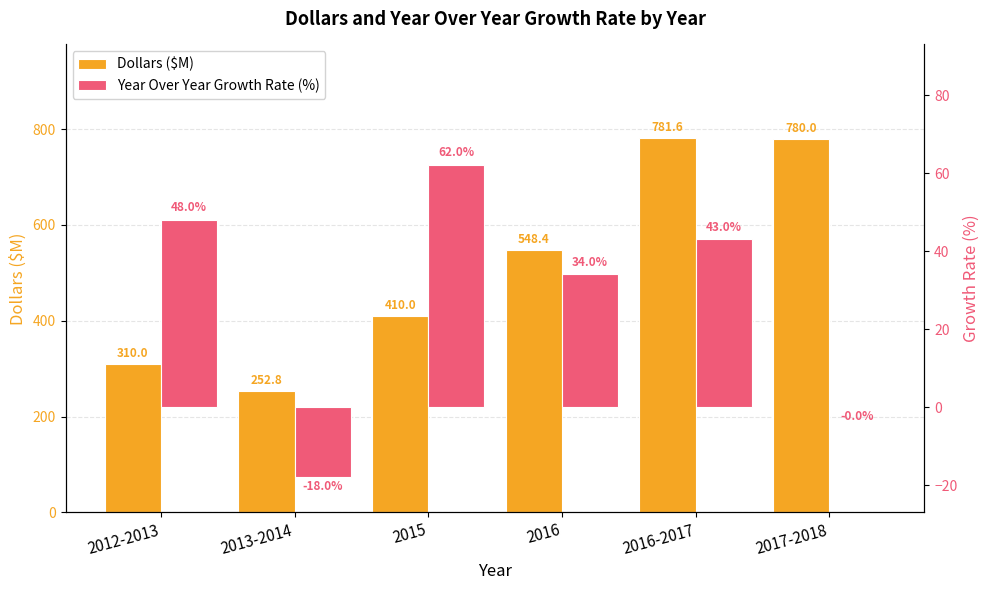

Read the Dollars ($M) value at 2016.

548.4